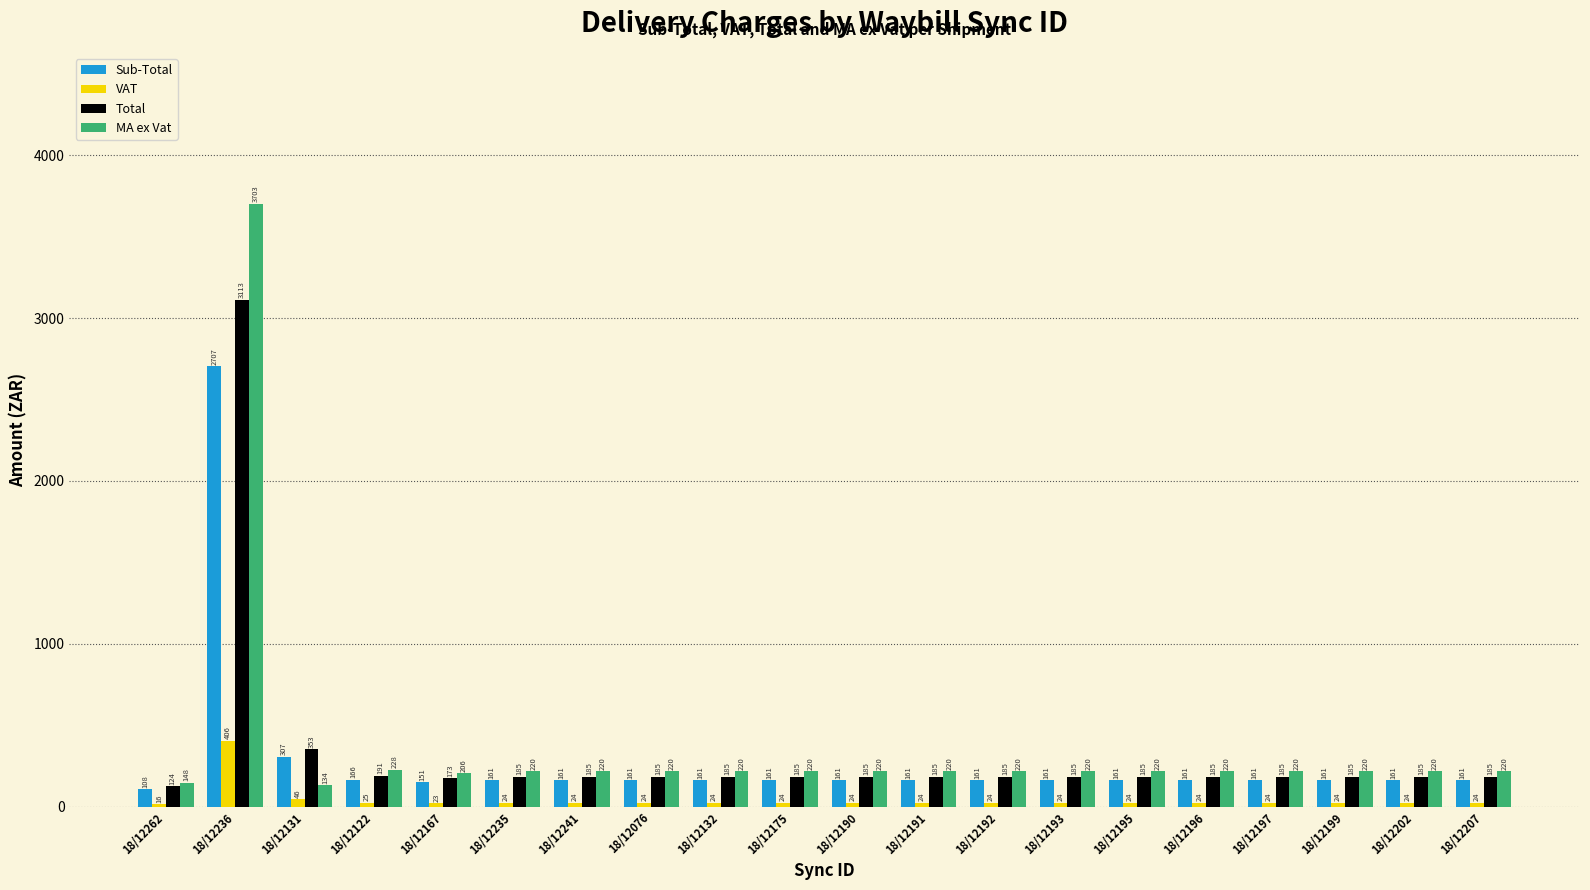

How many bars are there in each group?

4